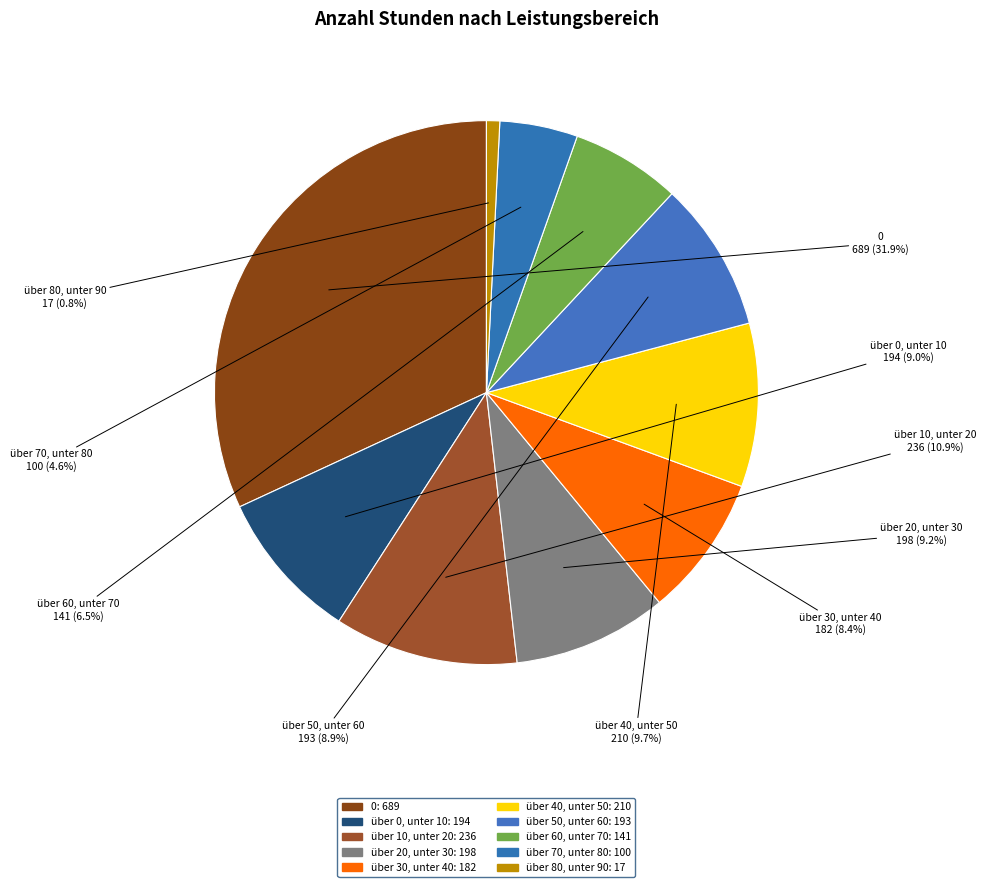

Combined, do über 80, unter 90 and 0 account for over 50%?

No